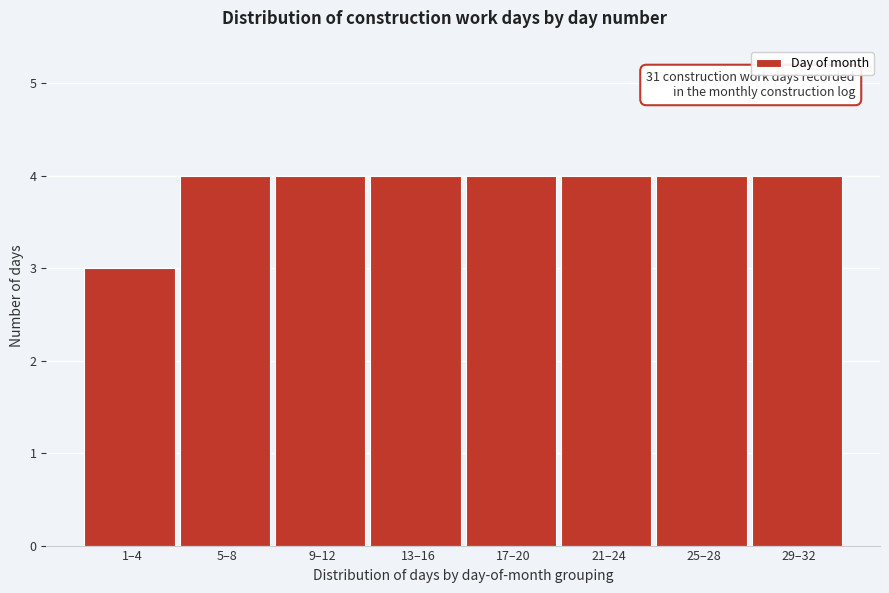

Reading right to left, extract all data points from this chart.

4	4	4	4	4	4	4	3